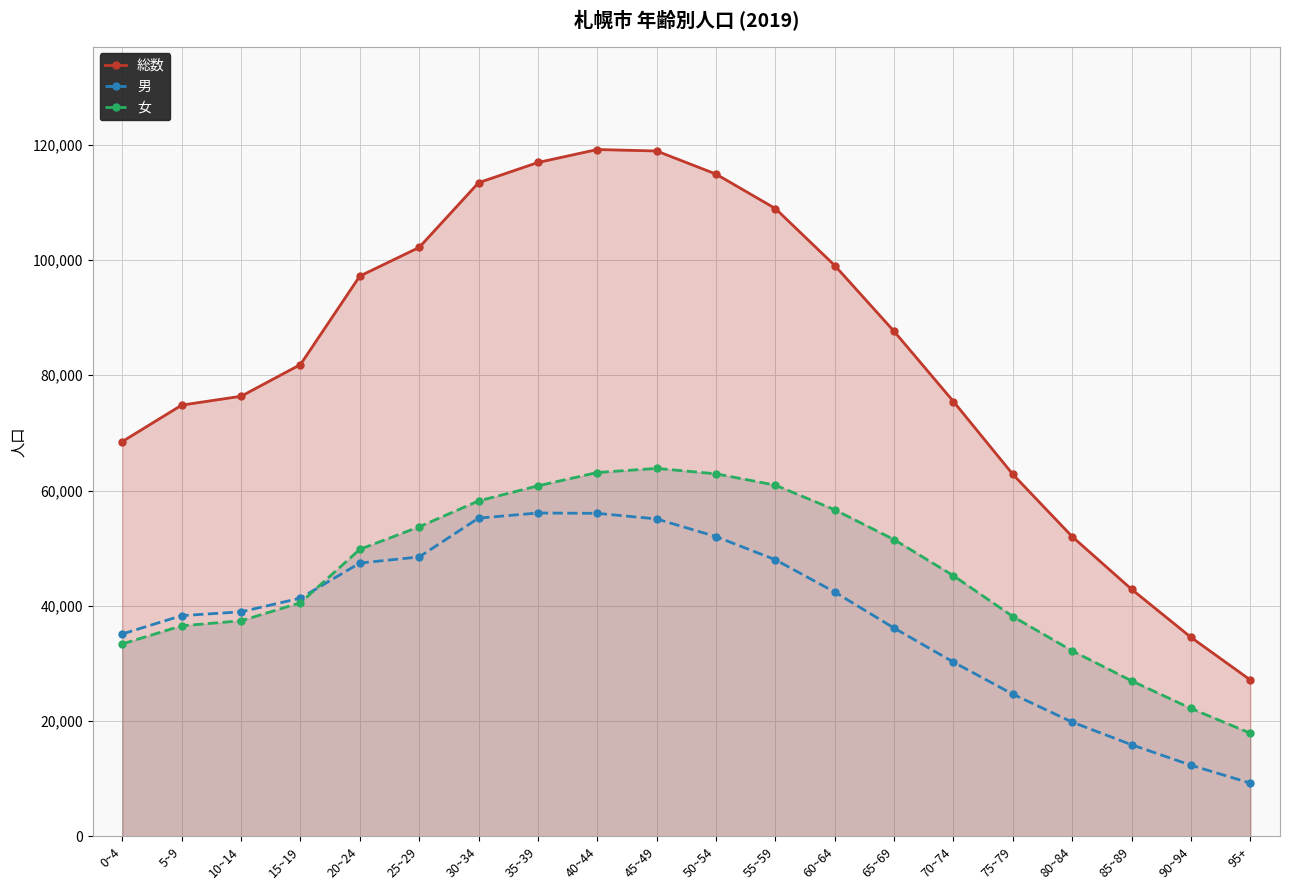

Reading right to left, extract all data points from this chart.

総数: 95+=27134	90~94=34537	85~89=42876	80~84=52003	75~79=62811	70~74=75445	65~69=87623	60~64=99051	55~59=108933	50~54=114914	45~49=118922	40~44=119175	35~39=116927	30~34=113414	25~29=102191	20~24=97216	15~19=81866	10~14=76363	5~9=74828	0~4=68507
男: 95+=9238	90~94=12344	85~89=15893	80~84=19820	75~79=24669	70~74=30225	65~69=36138	60~64=42389	55~59=47995	50~54=52009	45~49=55076	40~44=56044	35~39=56108	30~34=55212	25~29=48480	20~24=47419	15~19=41328	10~14=38958	5~9=38296	0~4=35117
女: 95+=17896	90~94=22193	85~89=26983	80~84=32183	75~79=38142	70~74=45220	65~69=51485	60~64=56662	55~59=60938	50~54=62905	45~49=63846	40~44=63131	35~39=60819	30~34=58202	25~29=53711	20~24=49797	15~19=40538	10~14=37405	5~9=36532	0~4=33390